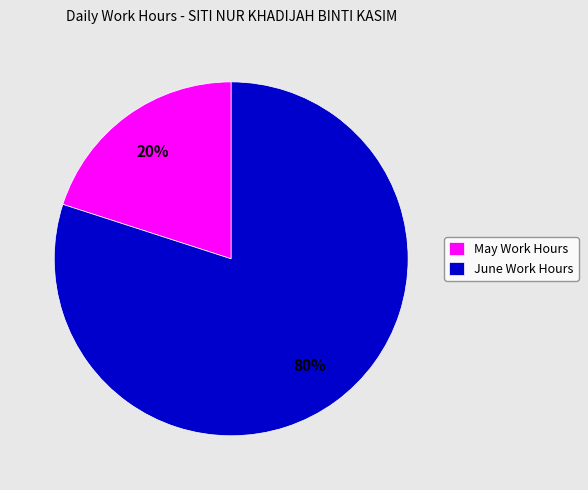

What is the smallest slice in the pie chart?

May Work Hours